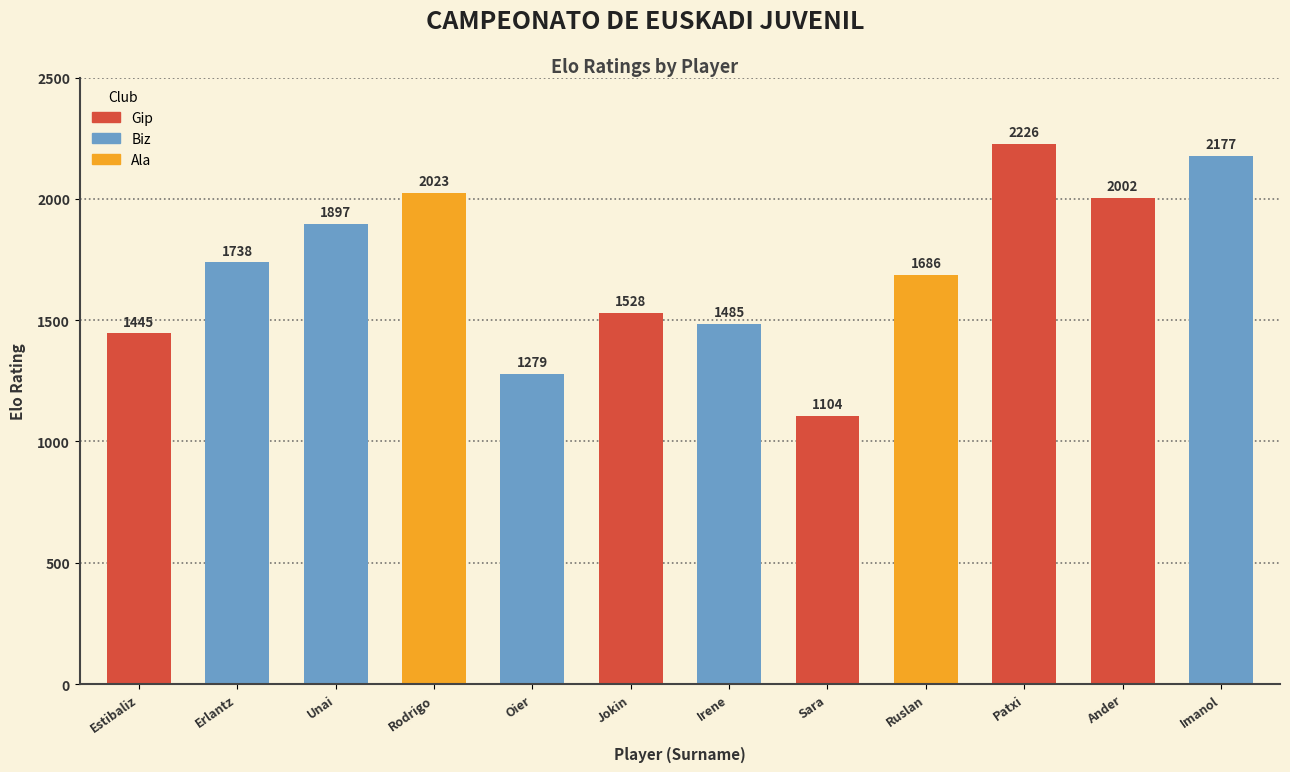

What is the maximum value shown in the chart?

2226